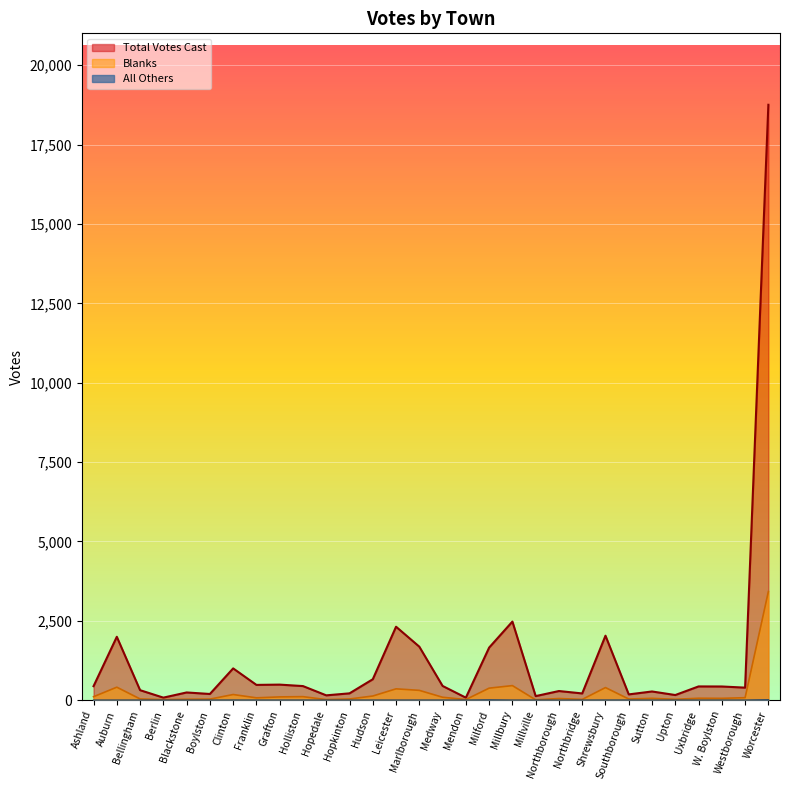

What is the label of the 7th point from the left?

Clinton